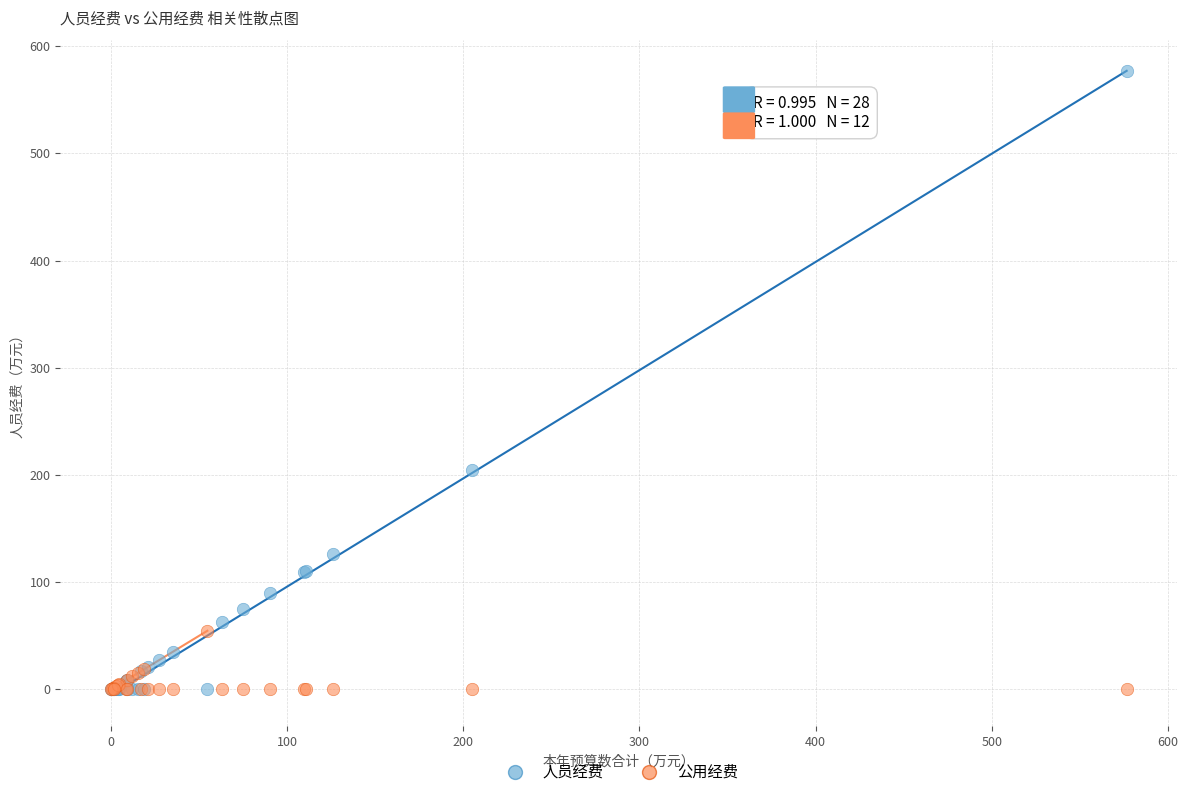

Which series contains the highest Y value?

人员经费